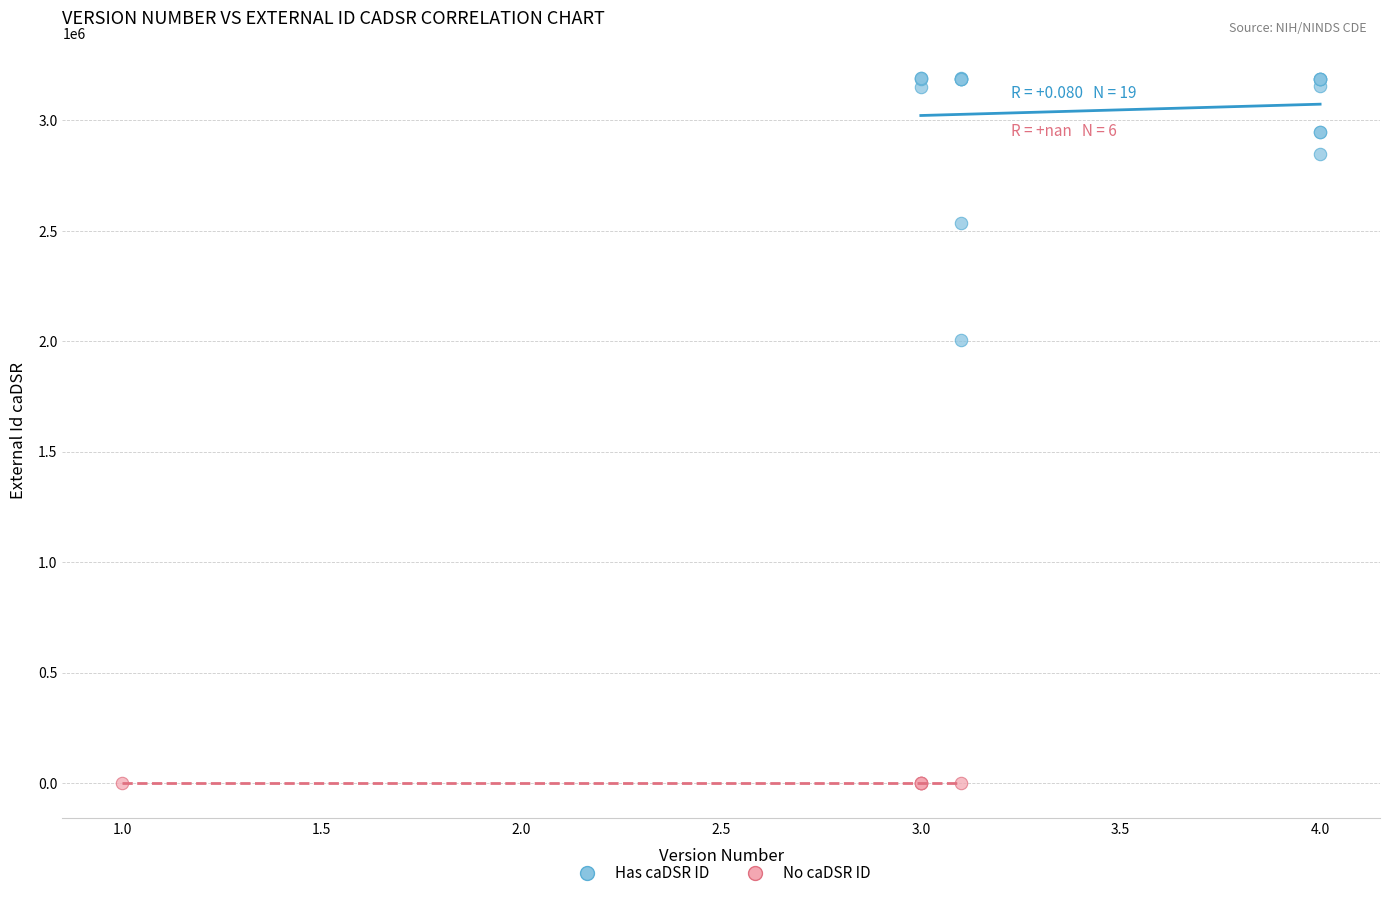

Which series reaches the minimum Y coordinate?

No caDSR ID